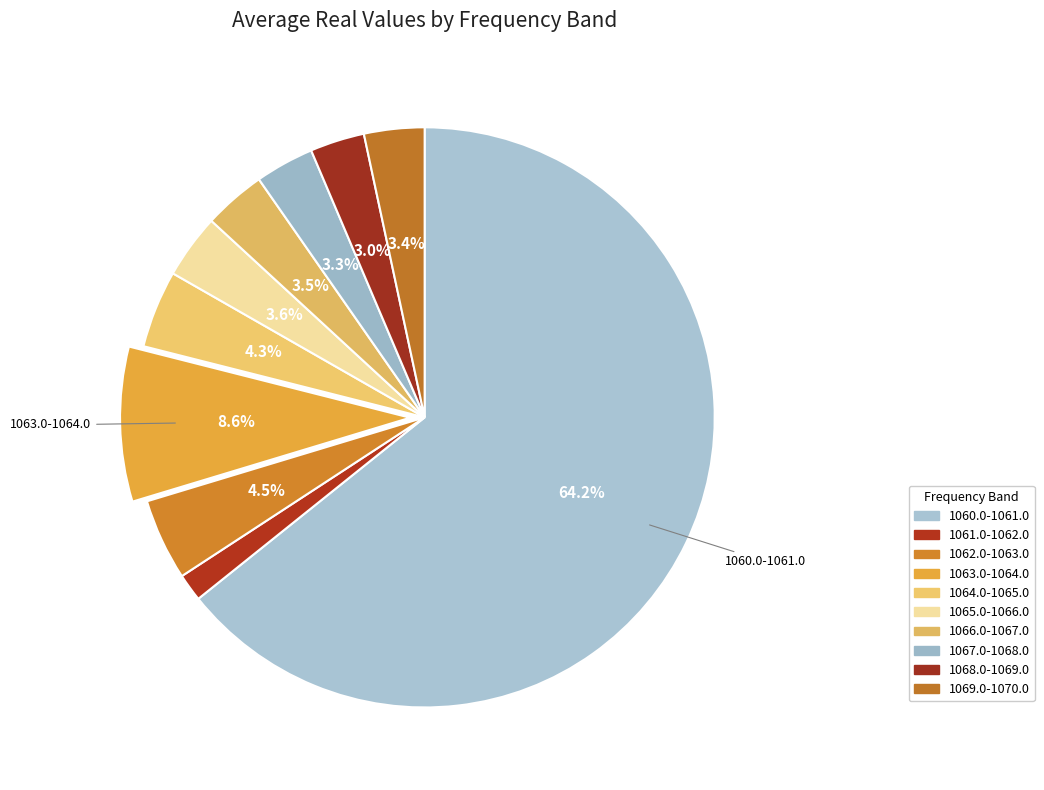

Count the number of slices in the pie.

10